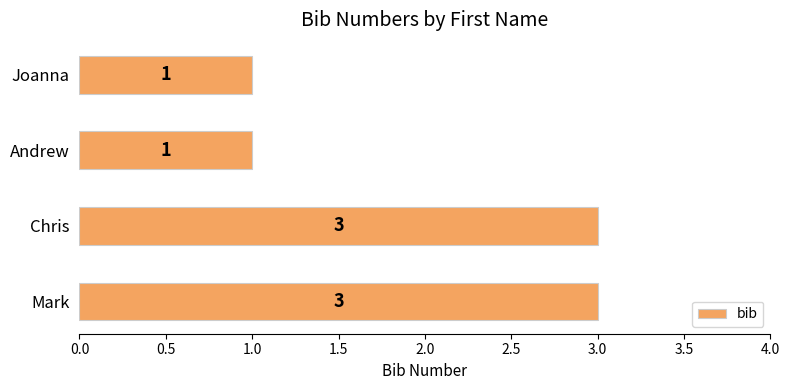

What is the sum of all values?

8